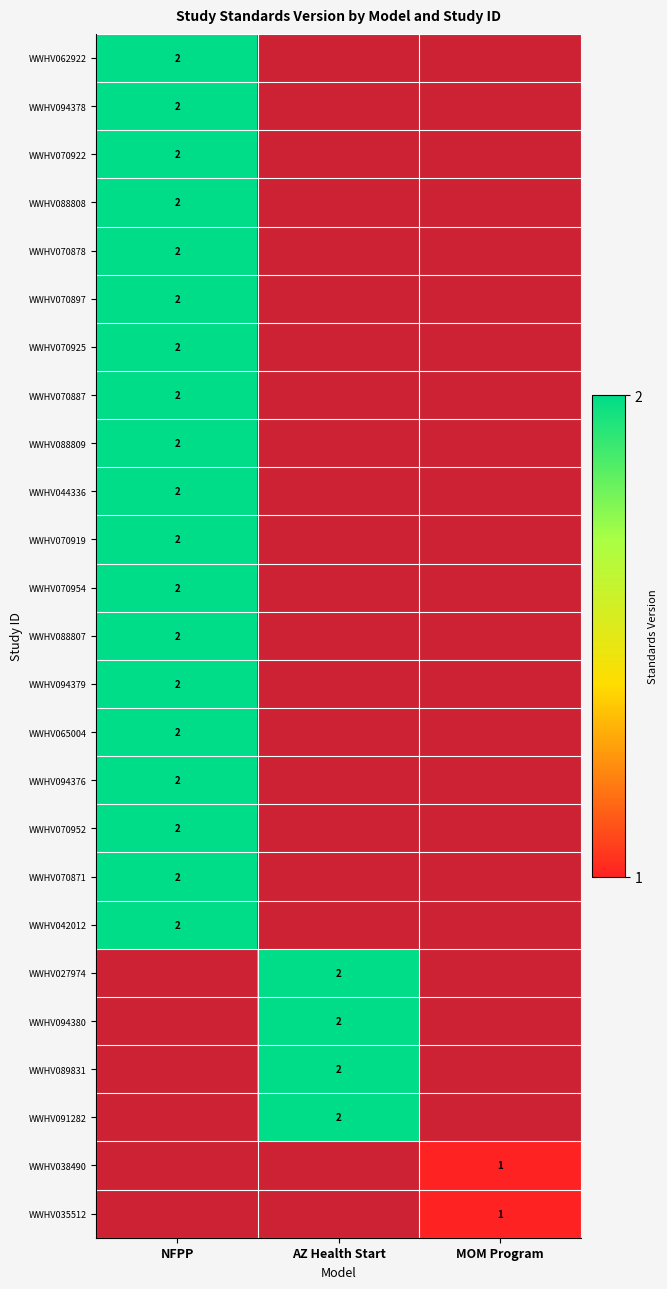

The WWHV088807 series shows 2 at NFPP. True or false?

True